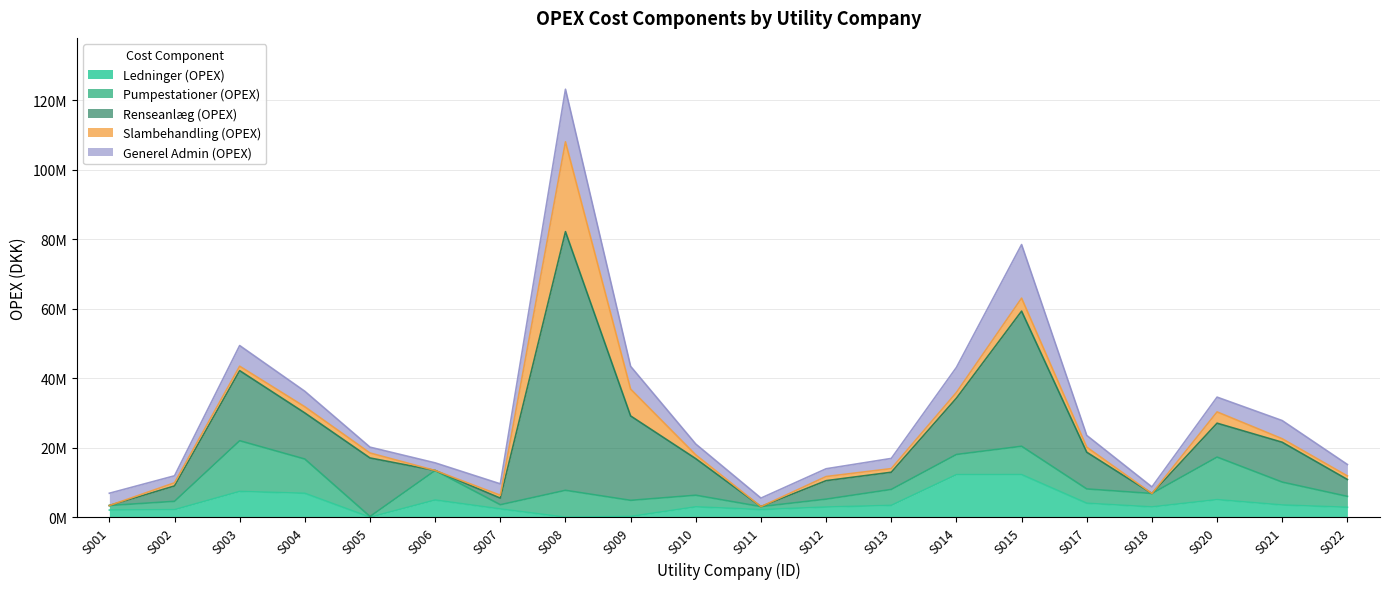

How many interior local peaks does the Slambehandling (OPEX) series have?

5